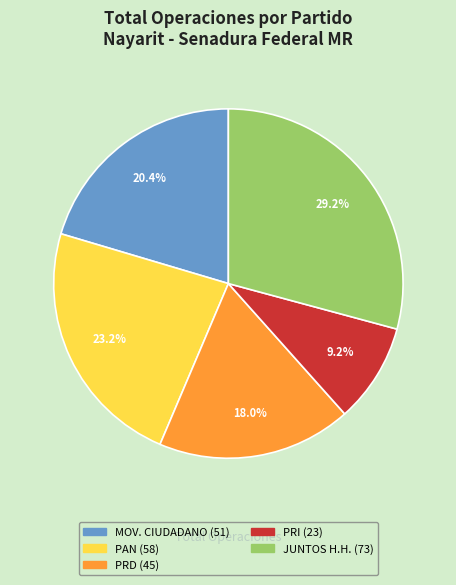

Does any single category account for the majority?

No